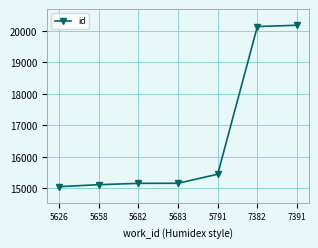

Is it true that the value at 7391 is 20183?

True